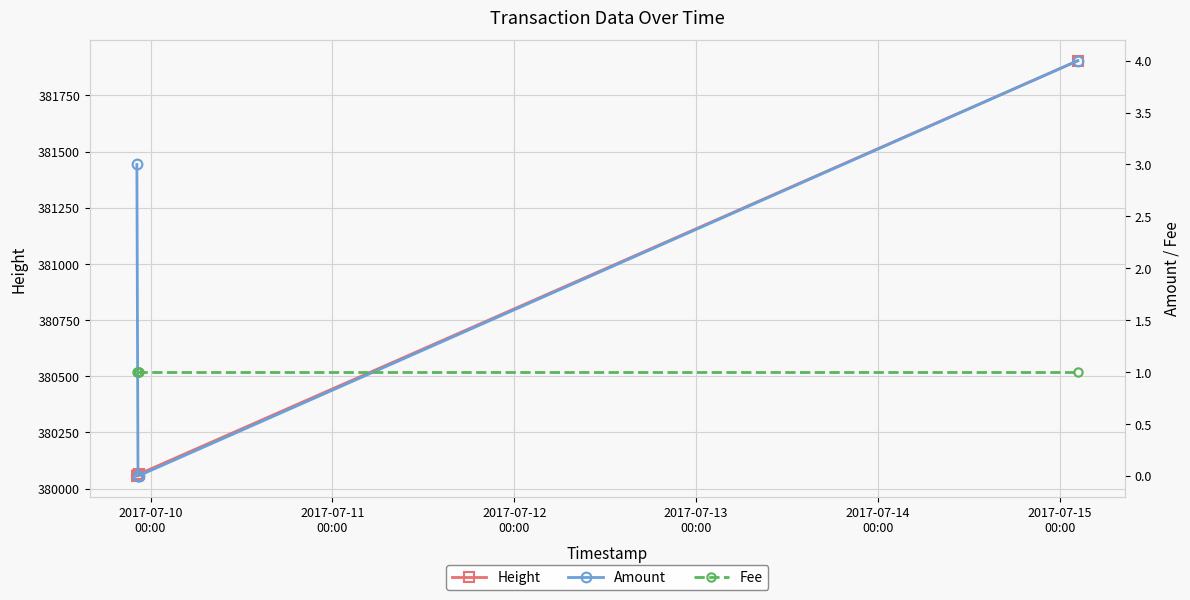

Which category has the lowest value in the Fee series?

2017-07-10
00:00